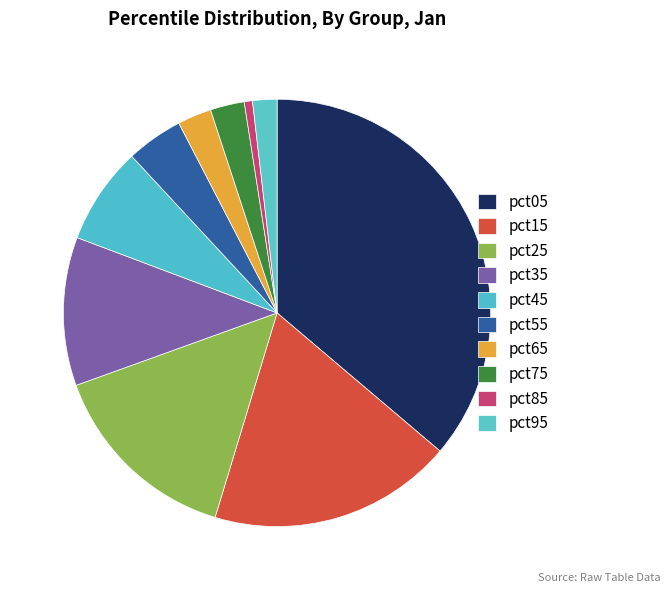

Which category has the smallest portion of the pie?

pct85